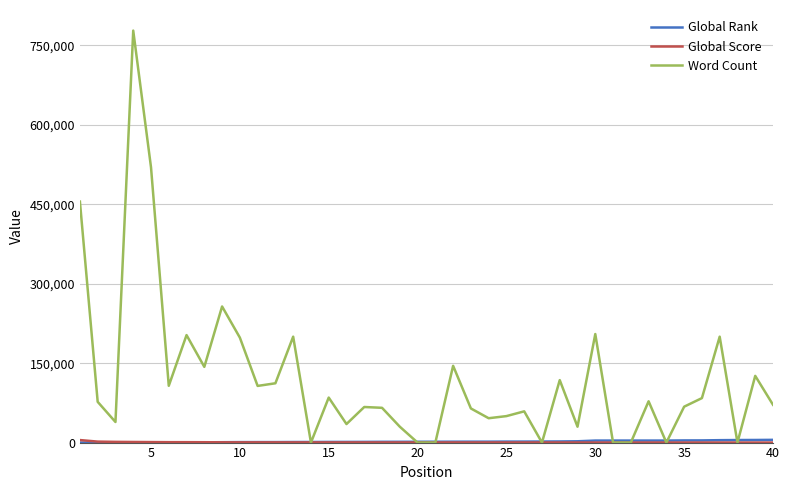

Which series has the largest range (max minus min)?

Word Count